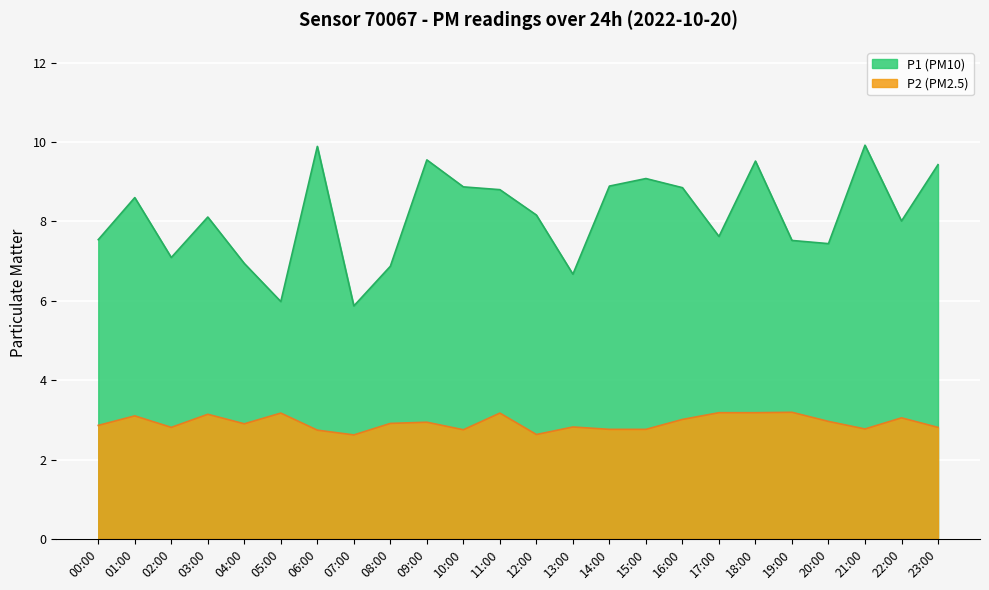

True or false: P1 and P2 intersect in this chart.

False